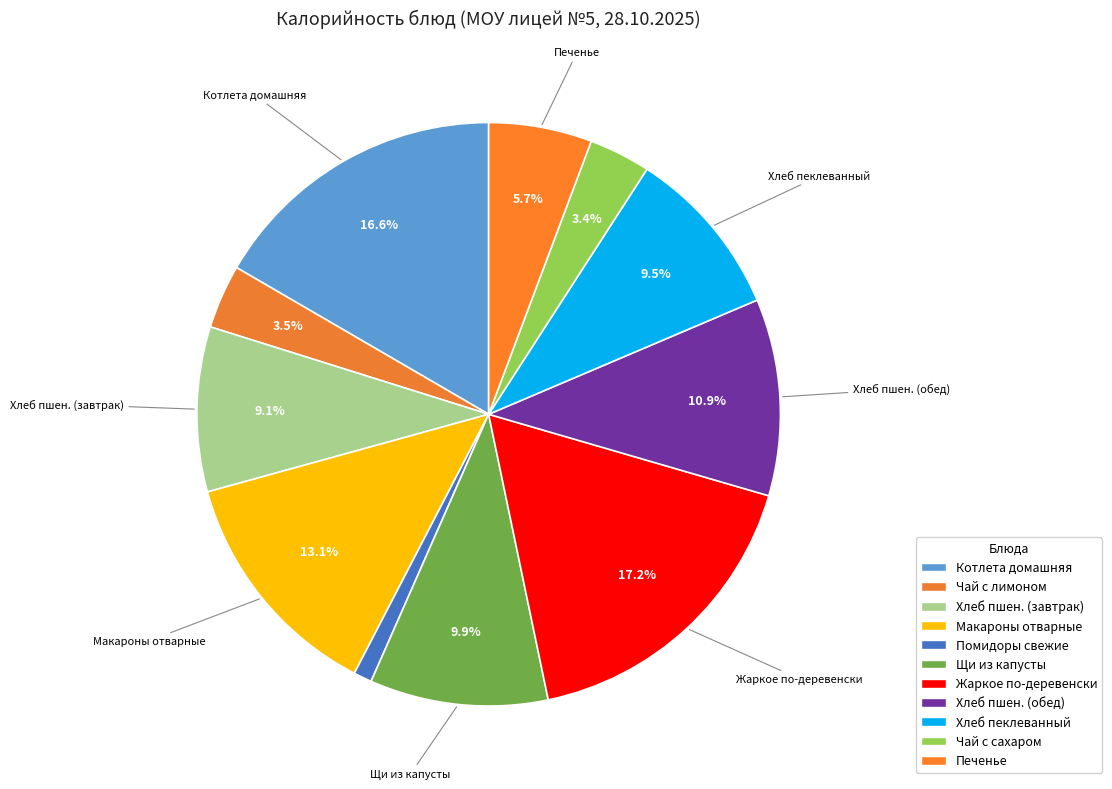

How many segments does this pie chart have?

11